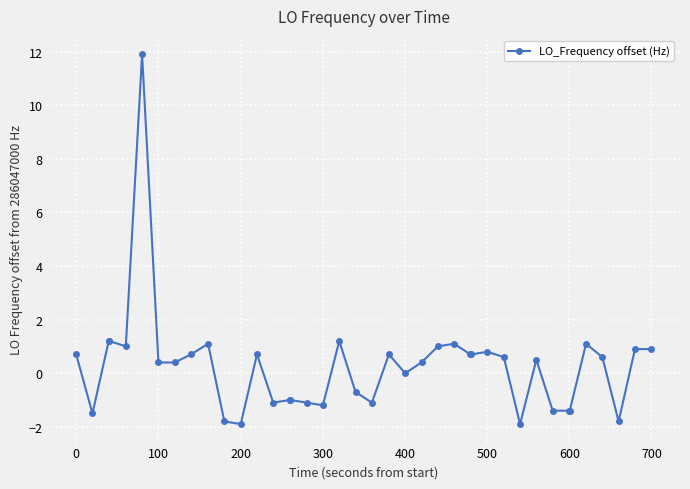

What is the minimum value shown in the chart?

-1.9